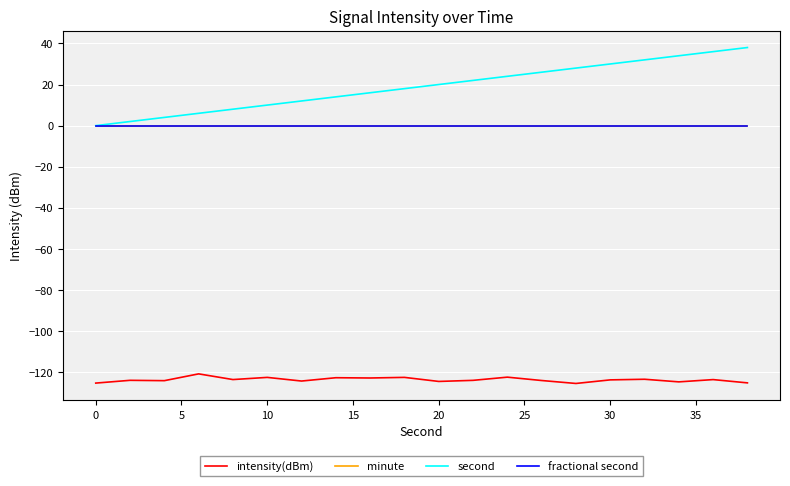

Is this an area chart (filled region under the line)?

No